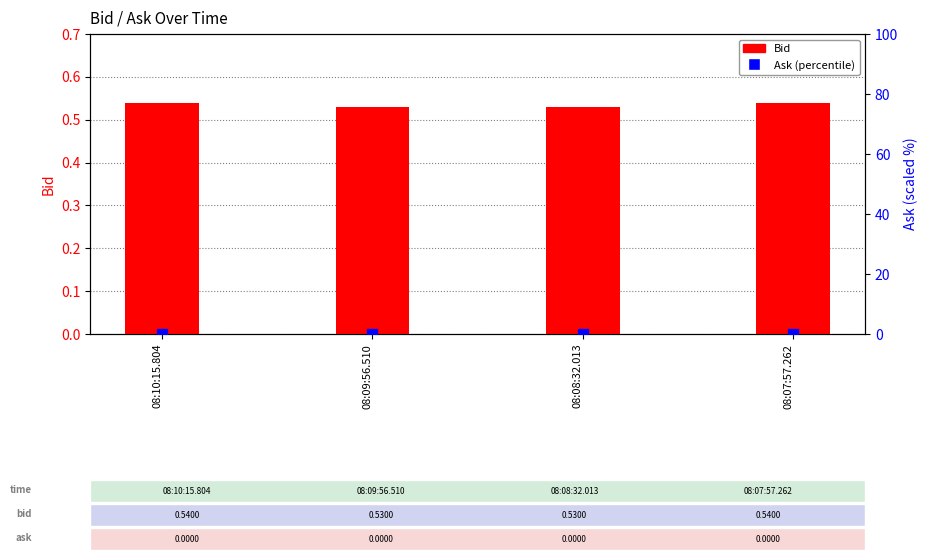

What is the total value across all series at 08:09:56.510?

0.5